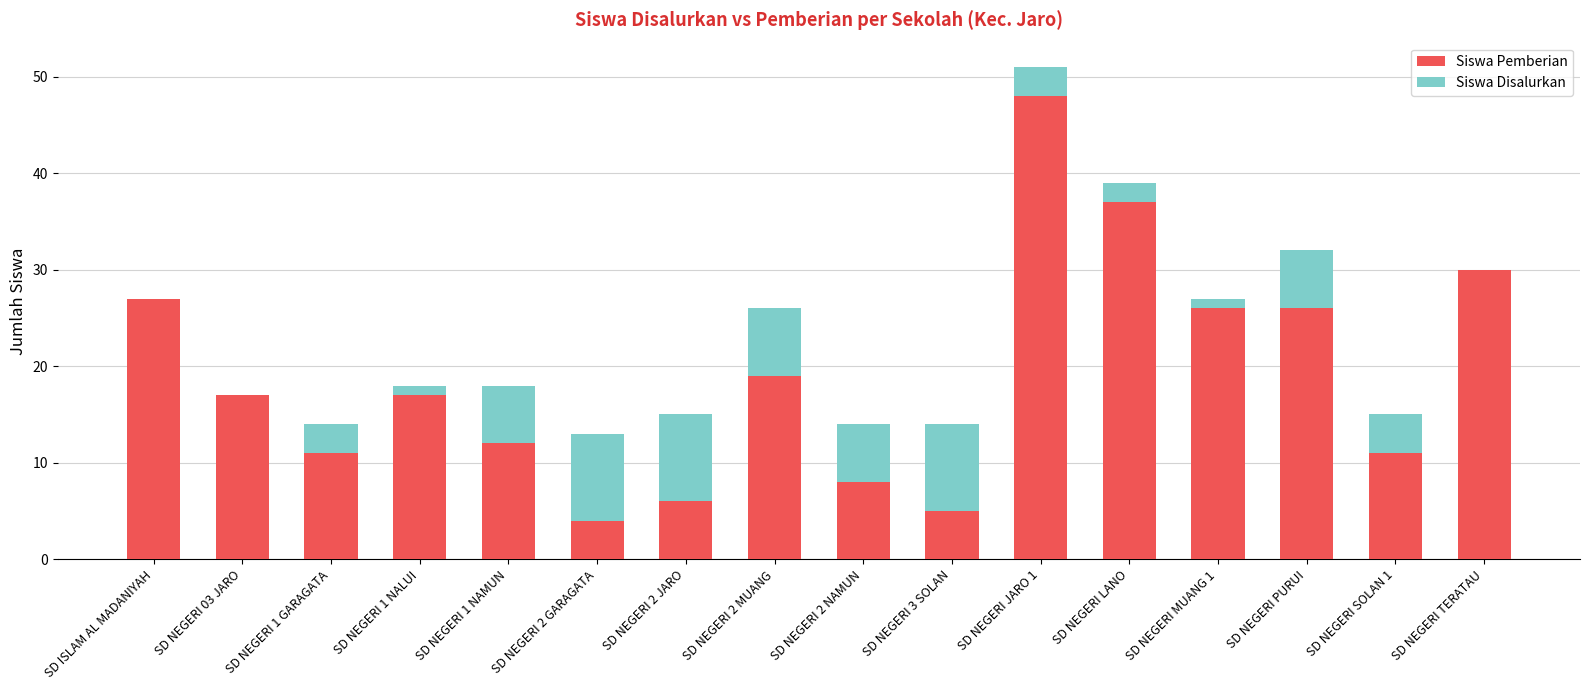

At which category is the sum across all series the highest?

SD NEGERI JARO 1